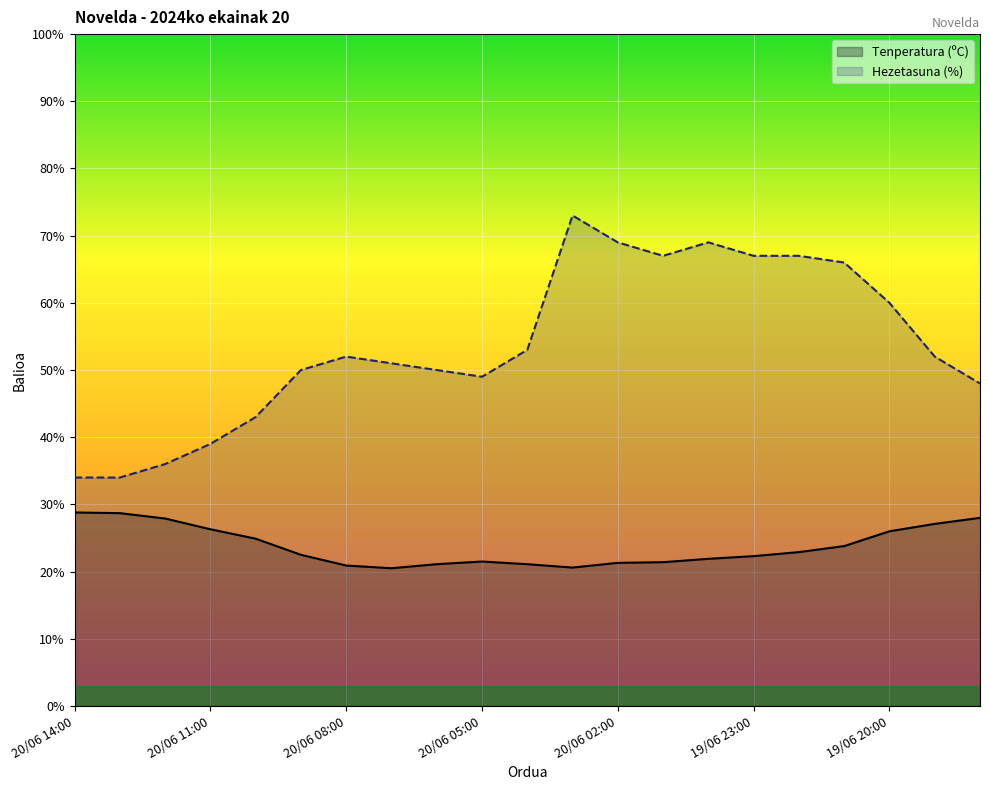

Which series has the largest range (max minus min)?

Hezetasuna (%)